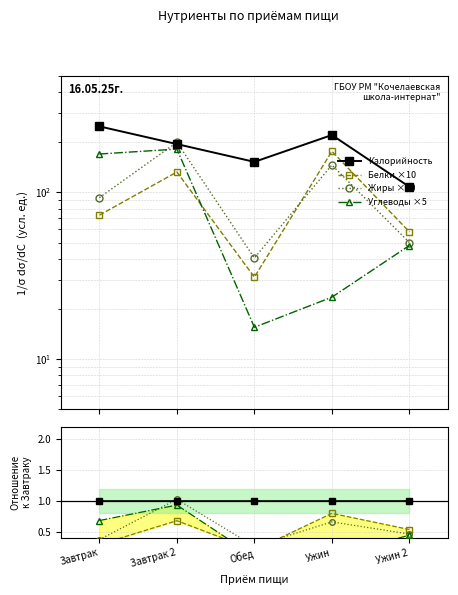

At which category does the chart reach its minimum across all series?

Обед